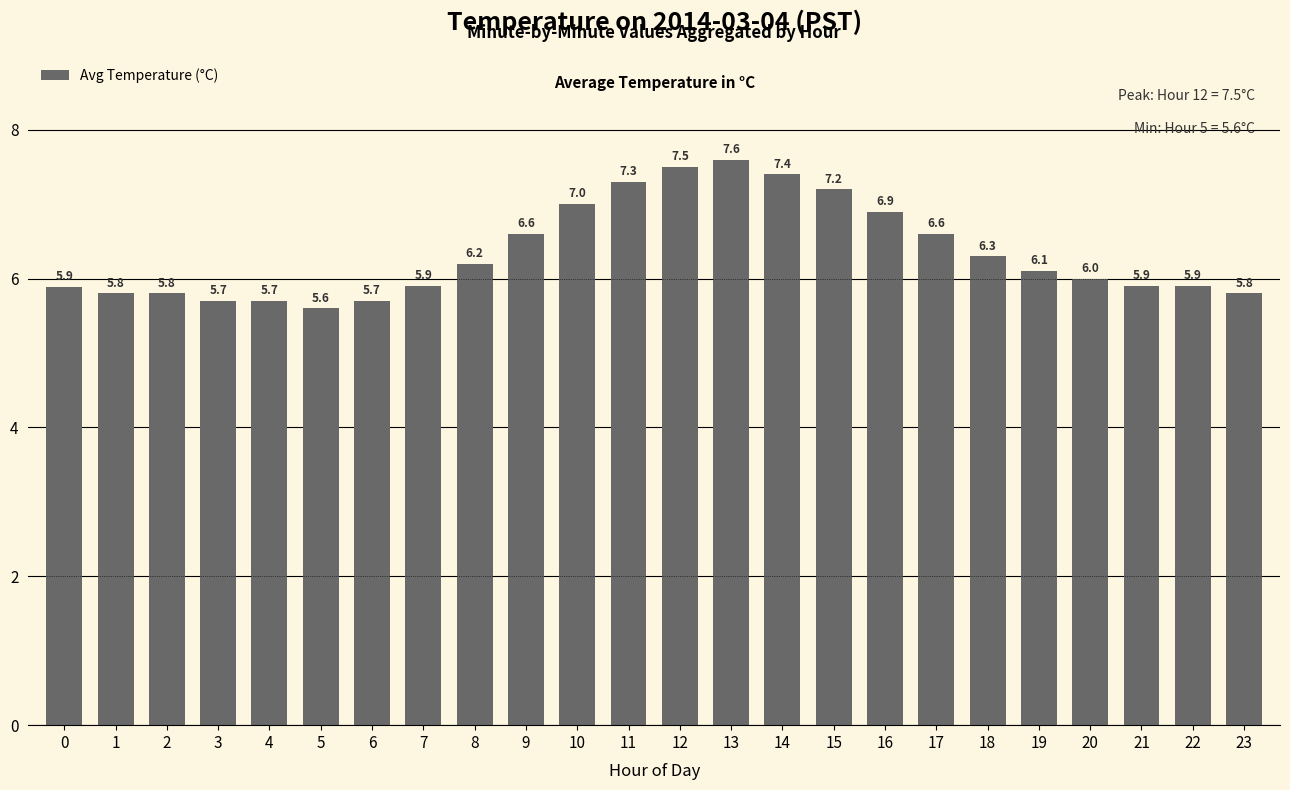

Is it true that the value at 1 is 5.8?

True